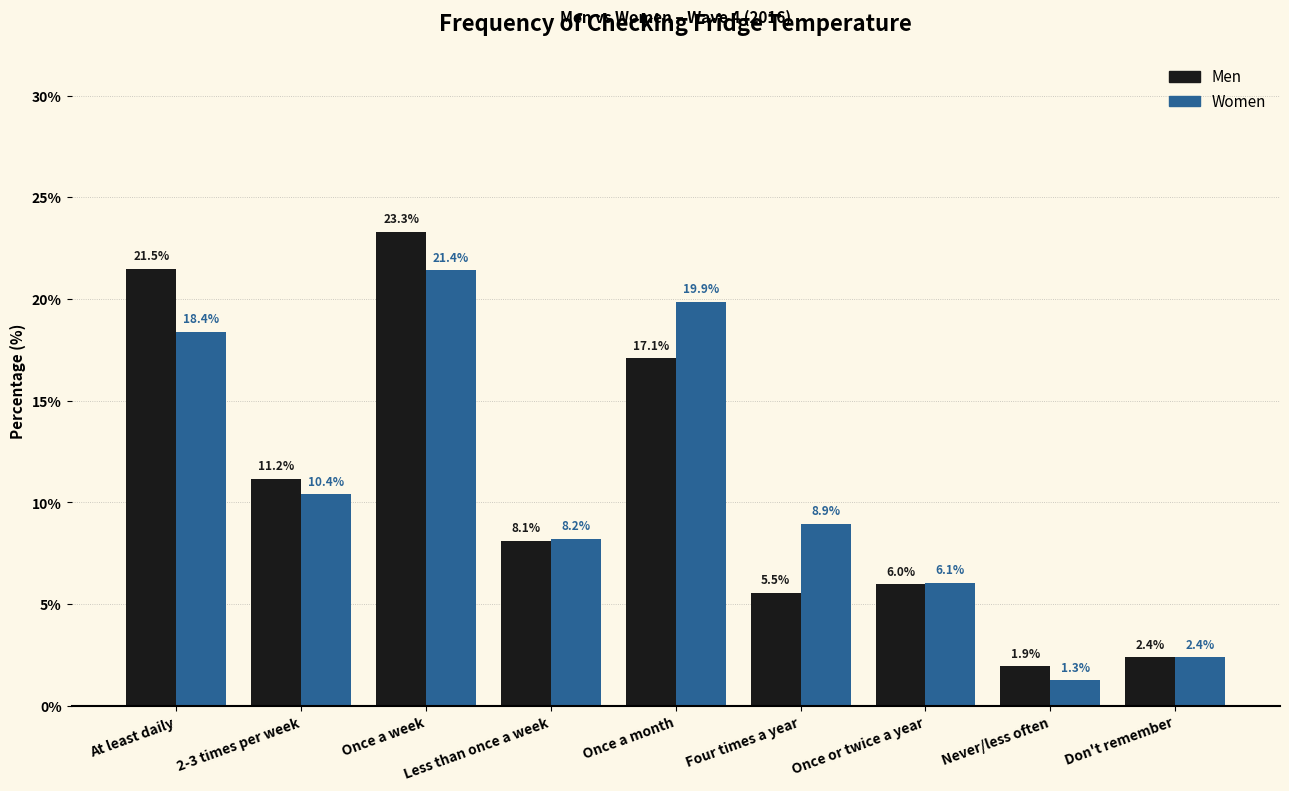

Is it true that Women equals 19.9 at Once a month?

True